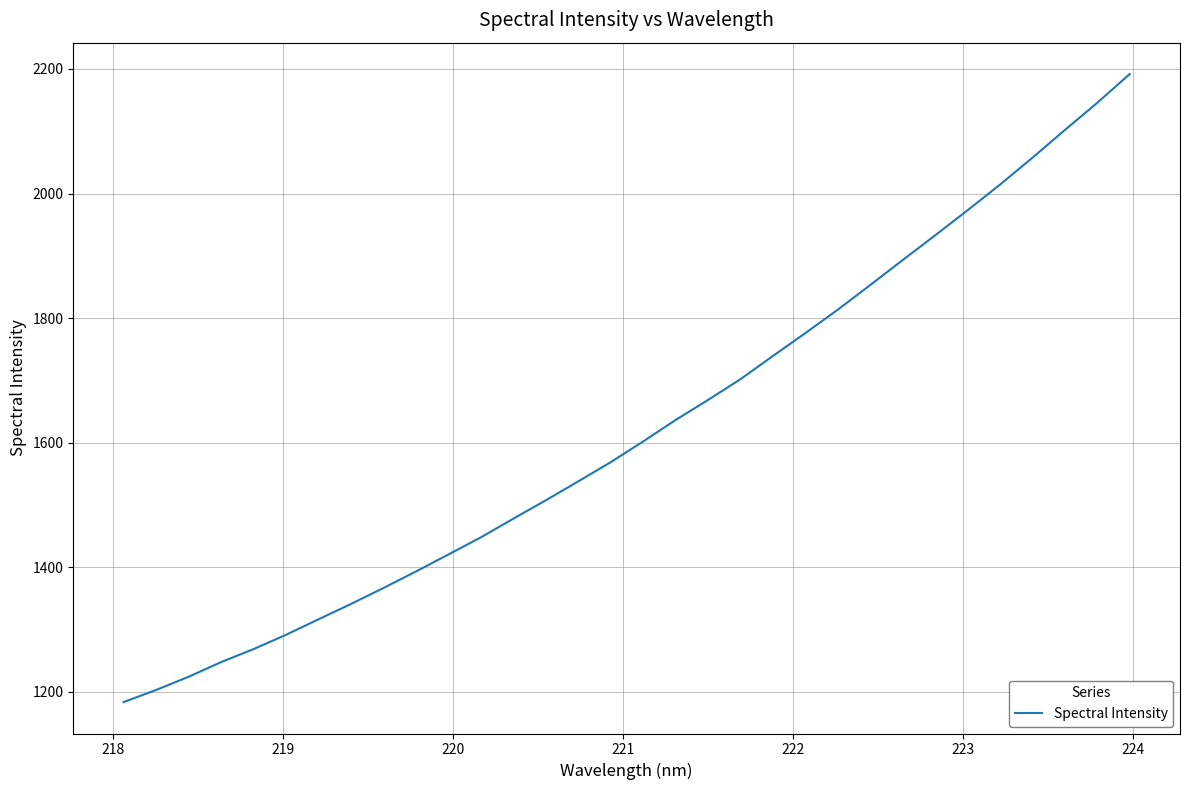

What is the difference between the maximum and minimum values?

1008.2